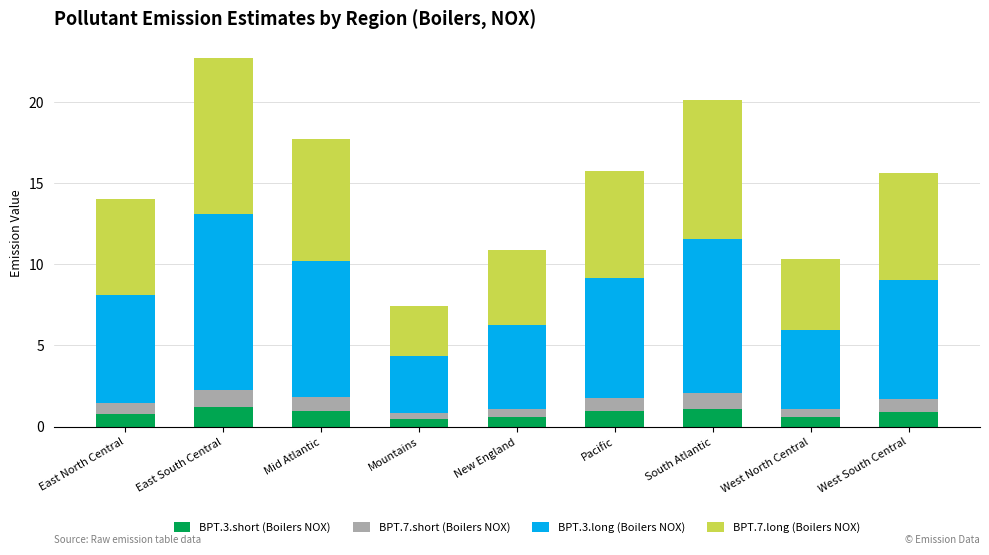

At which category is the sum across all series the highest?

East South Central